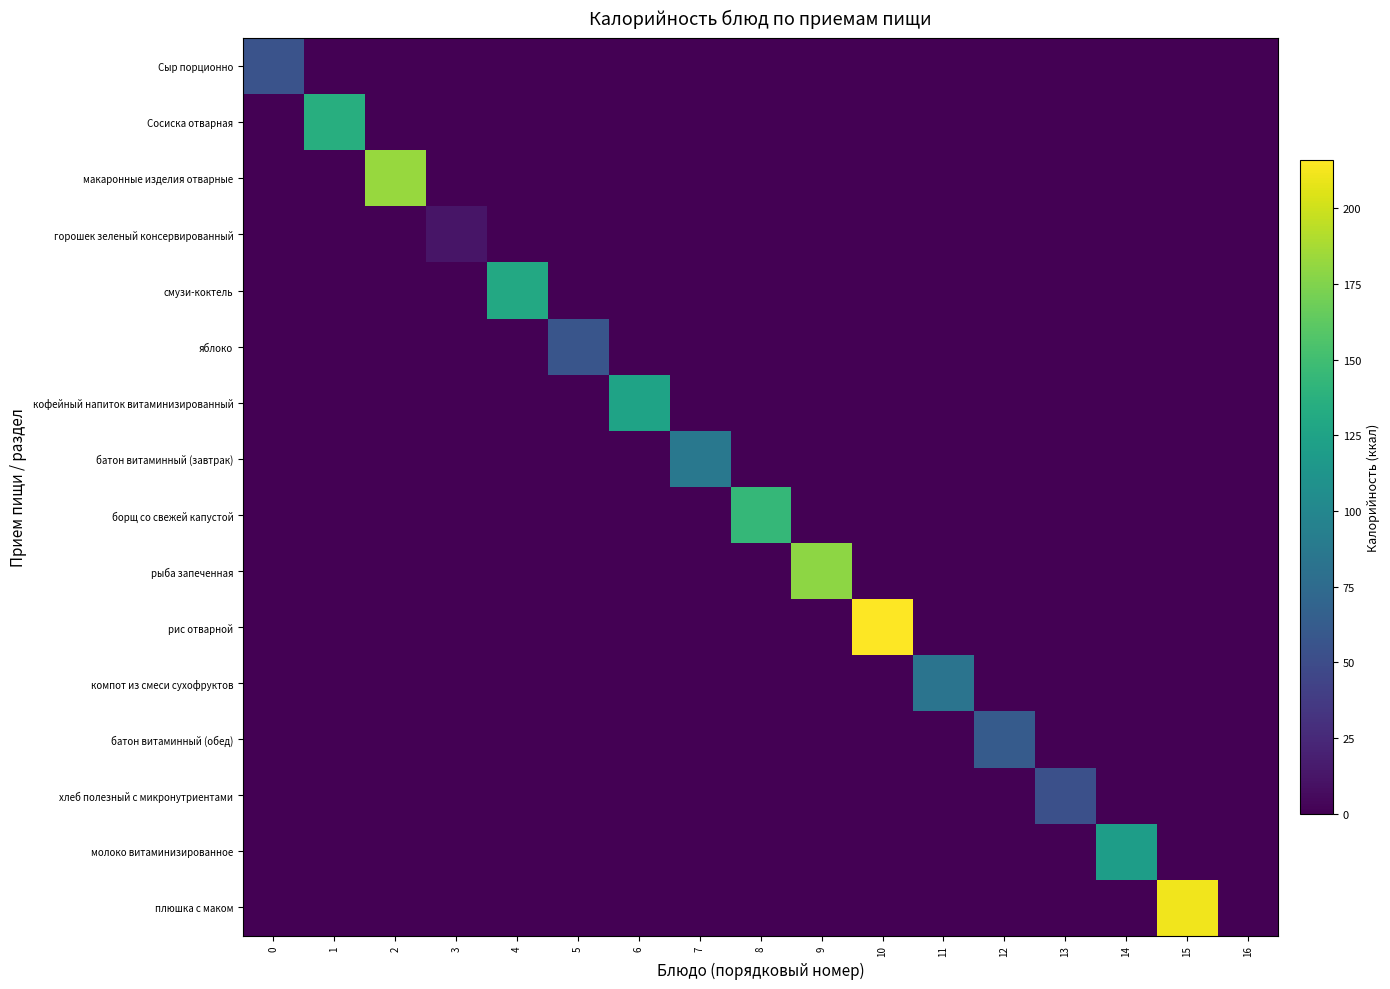

What is the total value across all series at 2?

183.0